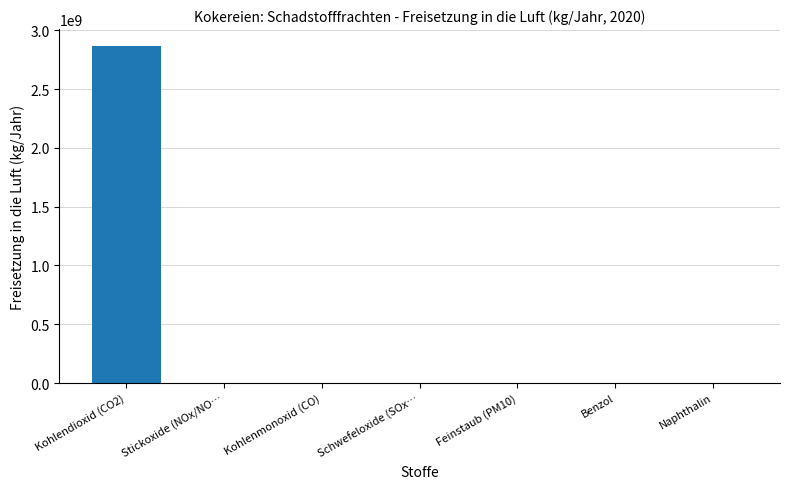

What is the maximum value shown in the chart?

2867000000